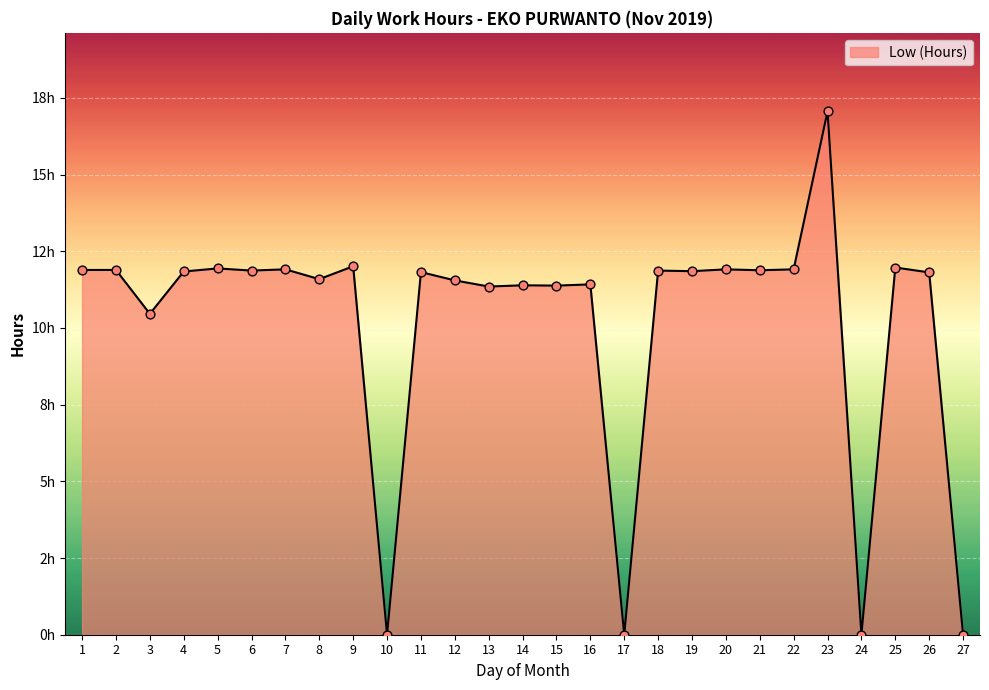

What is the change in value from 13 to 20?

+0.6